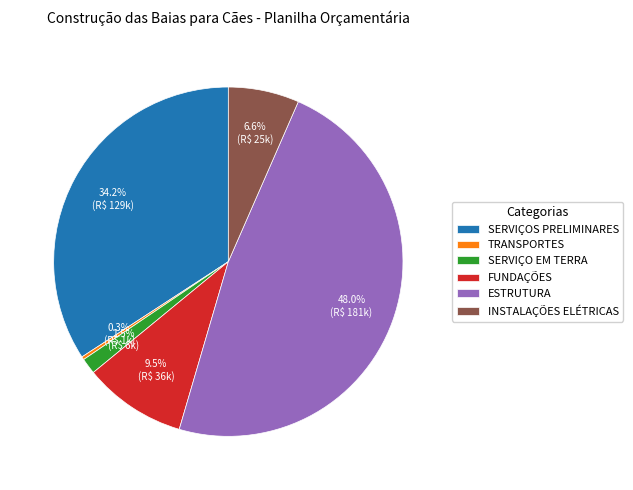

What is the smallest slice in the pie chart?

TRANSPORTES